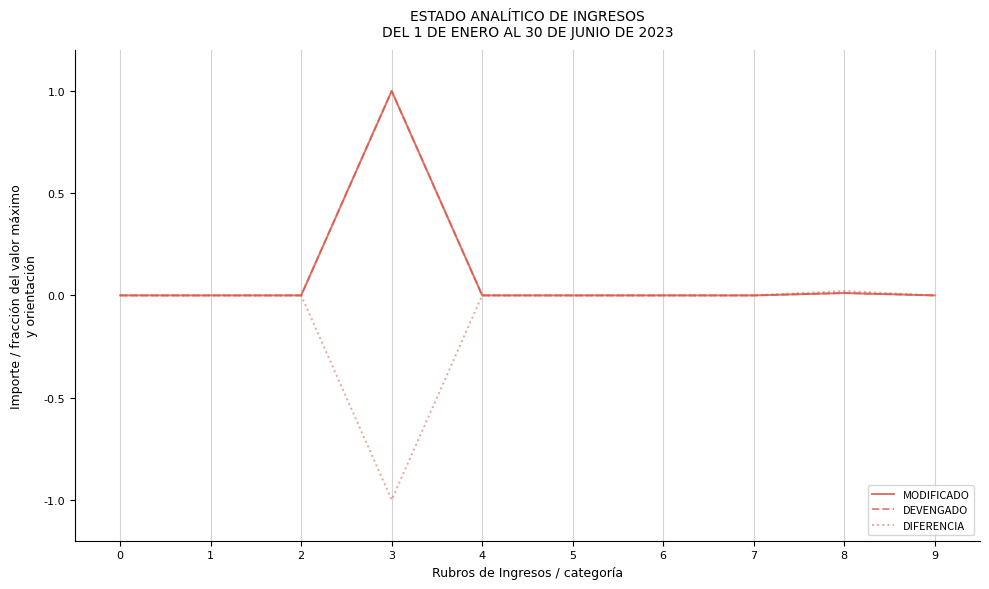

True or false: DIFERENCIA has more than 2 points higher than both neighbors.

False